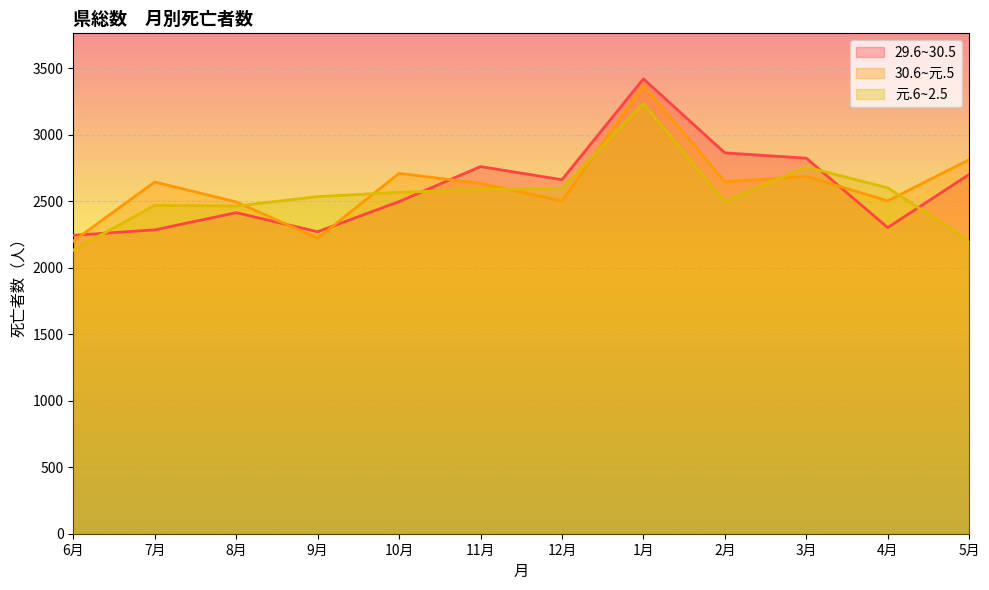

Reading right to left, transcribe all the data shown in this chart.

29.6~30.5: 2703	2303	2825	2865	3422	2663	2762	2498	2272	2415	2286	2245
30.6~元.5: 2814	2504	2688	2648	3374	2503	2636	2711	2223	2496	2646	2201
元.6~2.5: 2203	2602	2759	2494	3236	2596	2589	2568	2536	2465	2470	2133